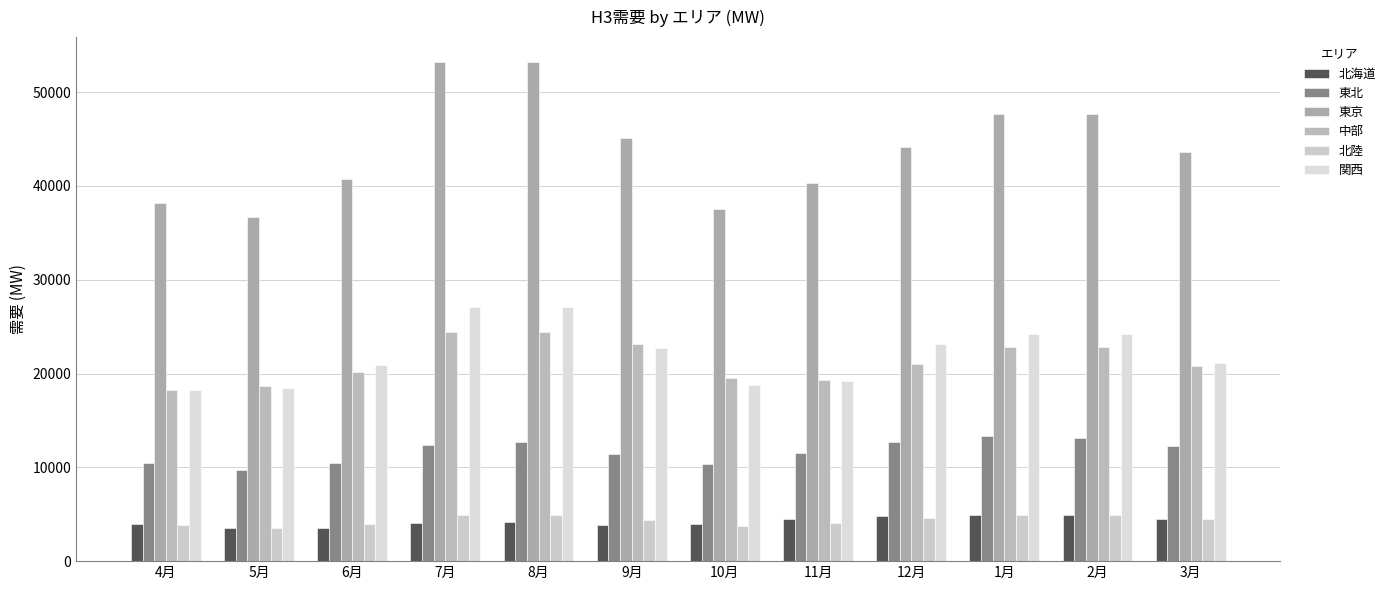

Is the value of 東北 at 11月 greater than the value of 北陸 at 9月?

Yes